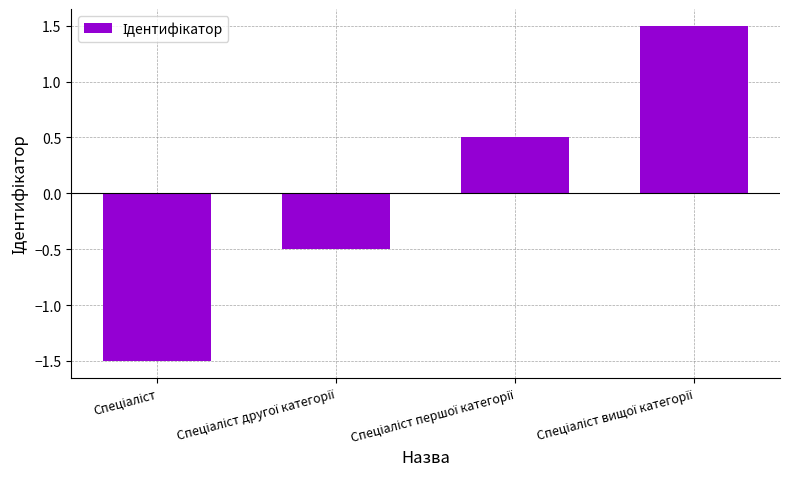

What is the maximum value shown in the chart?

1.5